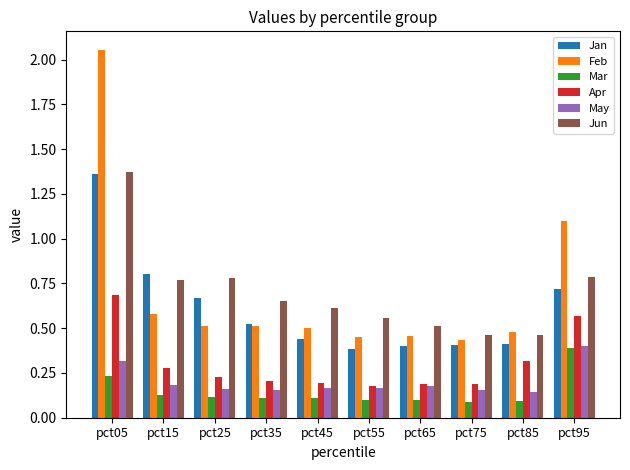

At how many categories does at least one series exceed 2?

1